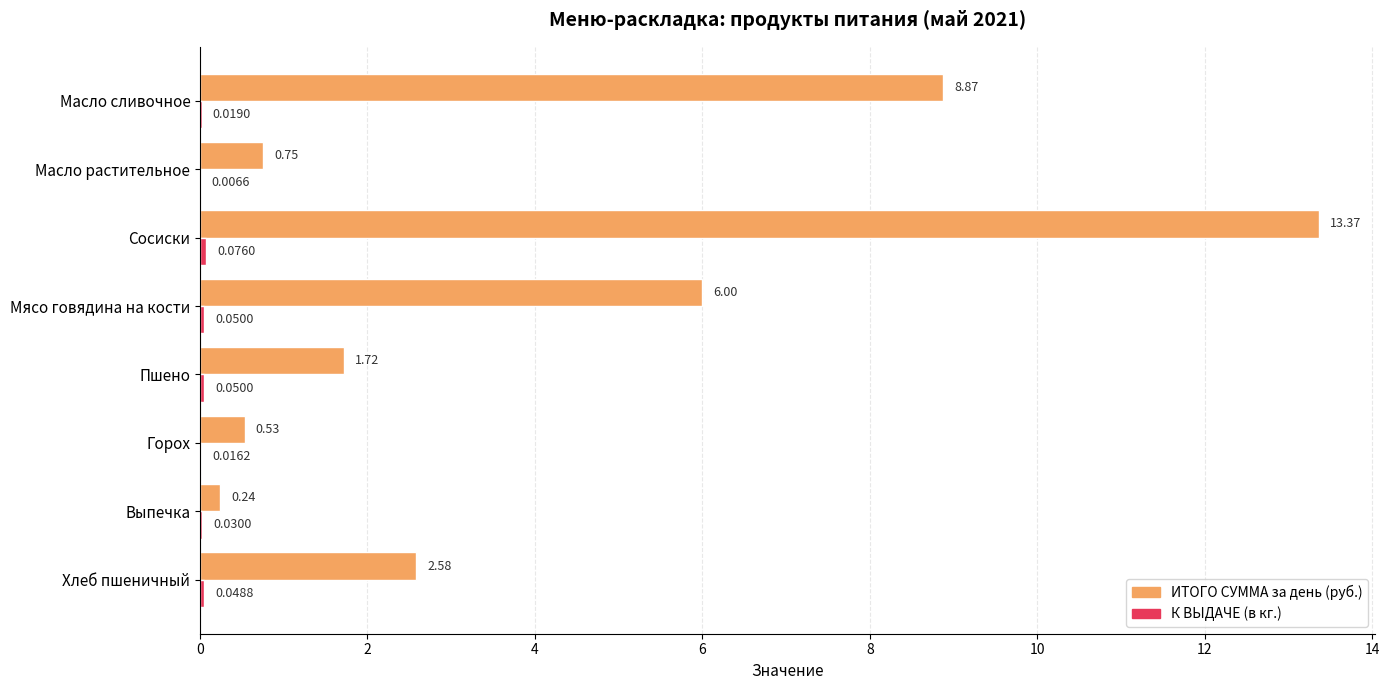

Which series changed the most between Выпечка and Сосиски?

ИТОГО СУММА за день (руб.)